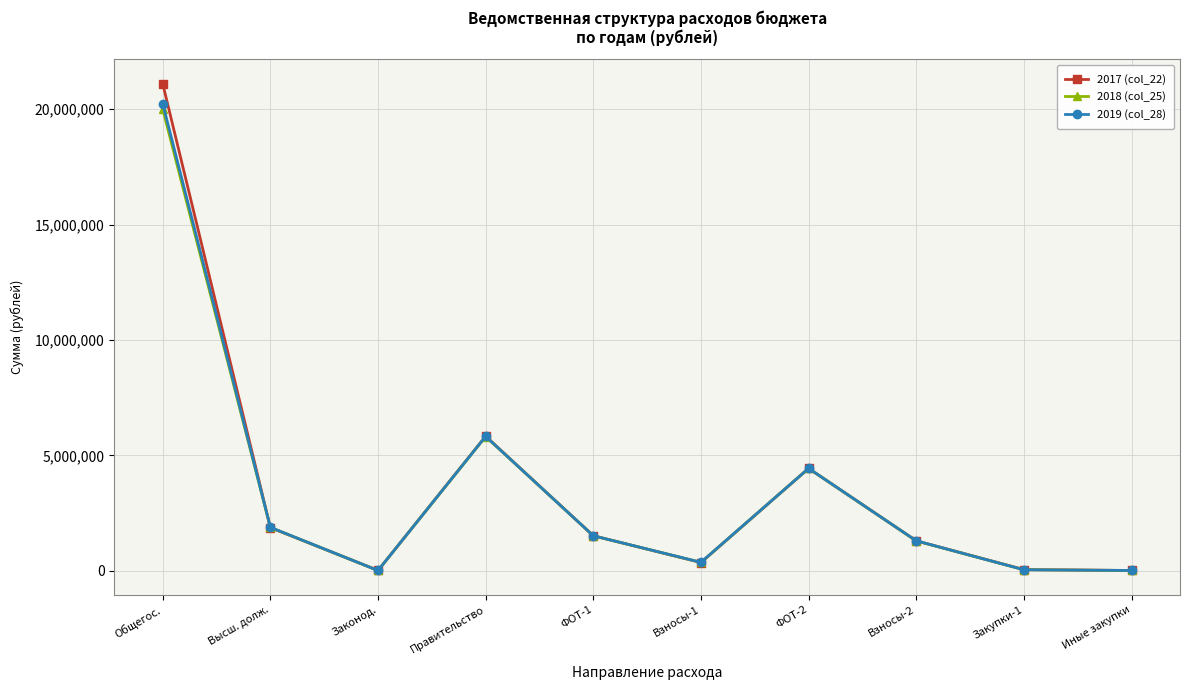

Which series changed the most between ФОТ-1 and Взносы-1?

2017 (col_22)